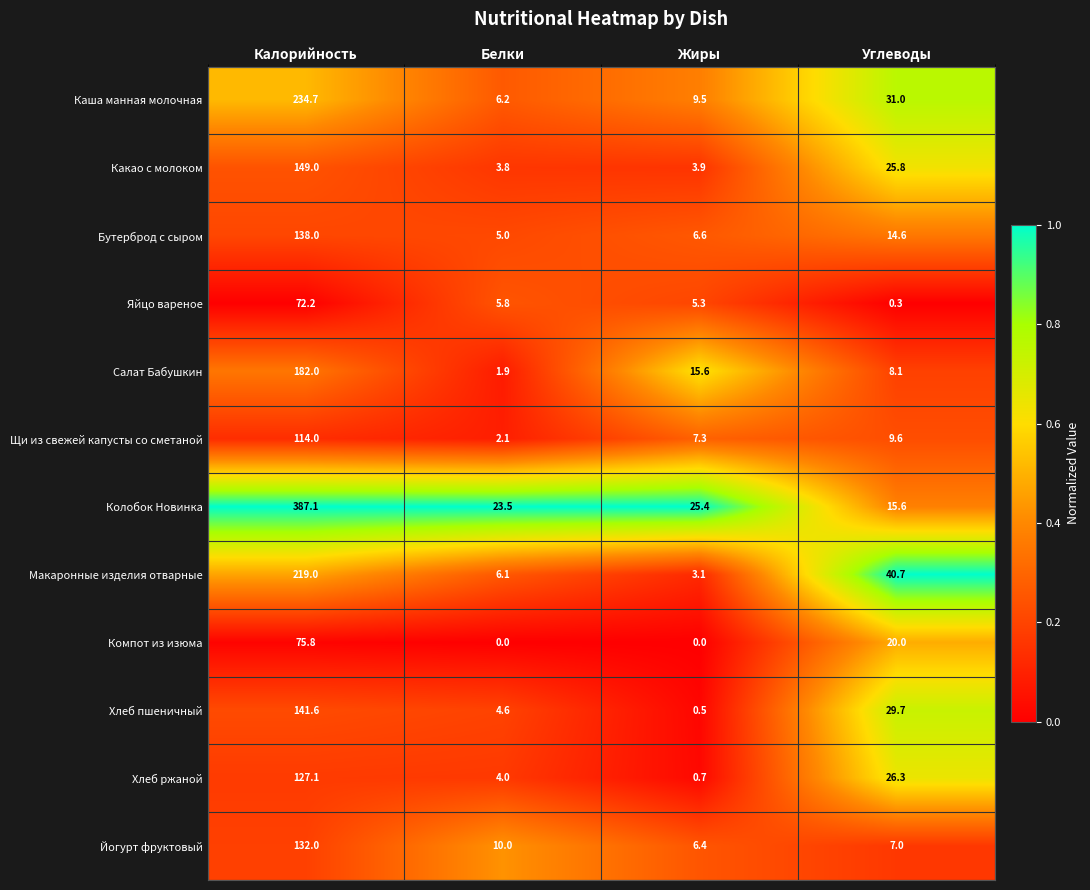

Rank the categories by Бутерброд с сыром value from highest to lowest.

Калорийность, Углеводы, Жиры, Белки